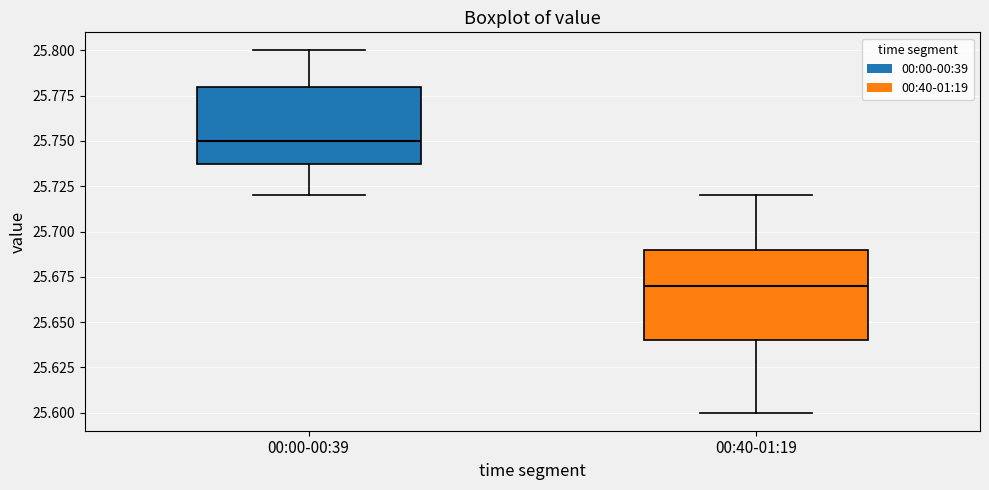

Where does the median line of the box for 00:40-01:19 sit on the y-axis? The values are not printed on the chart, so give them approximately, as read against the axis.

25.67